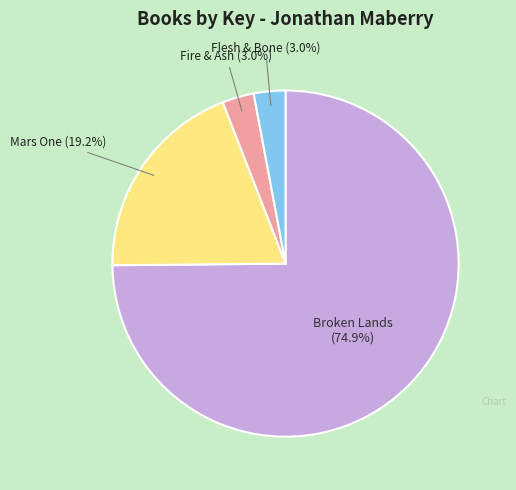

Count the number of slices in the pie.

4